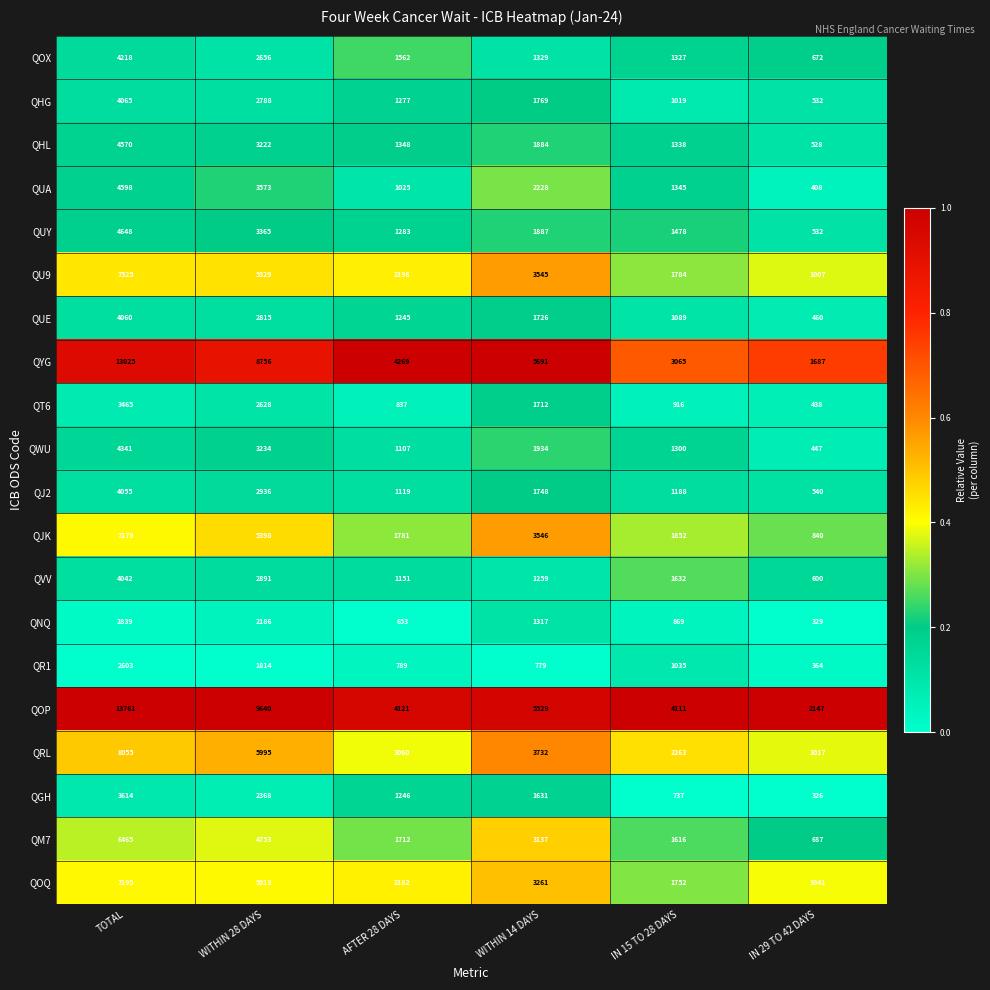

Which series has the largest range (max minus min)?

QOP